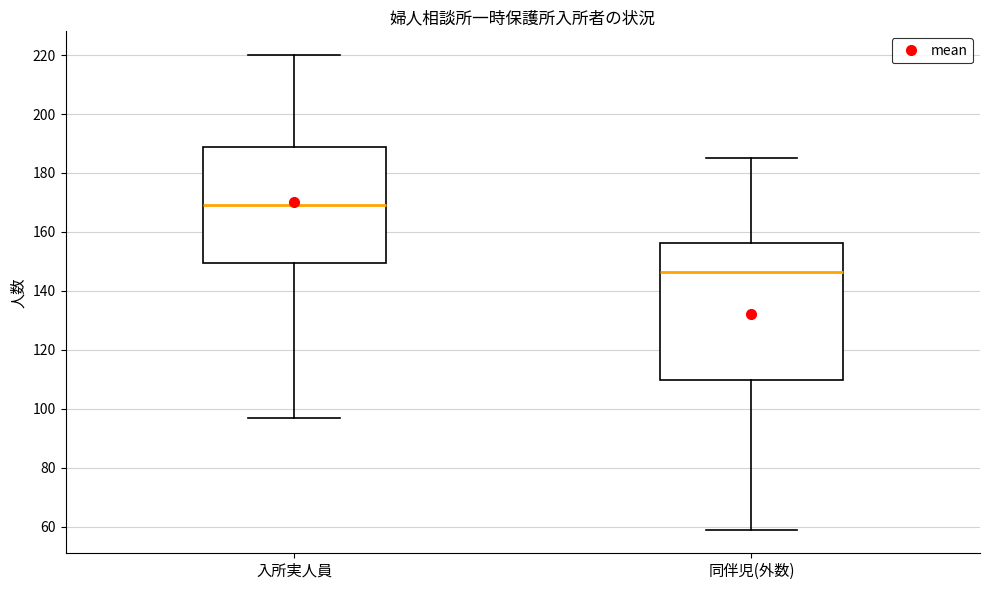

Reading left to right, transcribe this box plot: for each box, give where its median line is, the range the box spans, and where its two whiskers end, as read against the y-axis. The values are not printed on the chart, so give them approximately, as read against the axis.

入所実人員: median 170, box 150 to 188, whiskers 98 to 220
同伴児(外数): median 146, box 110 to 156, whiskers 60 to 186